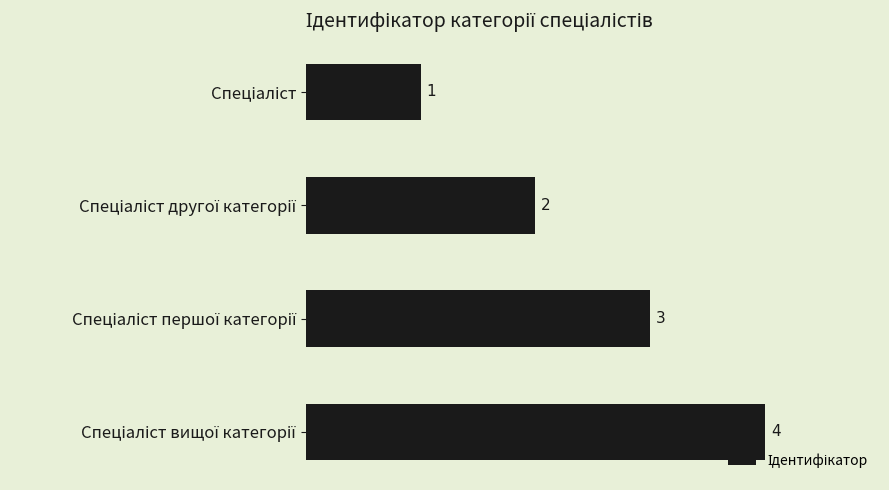

What is the greatest value displayed?

4